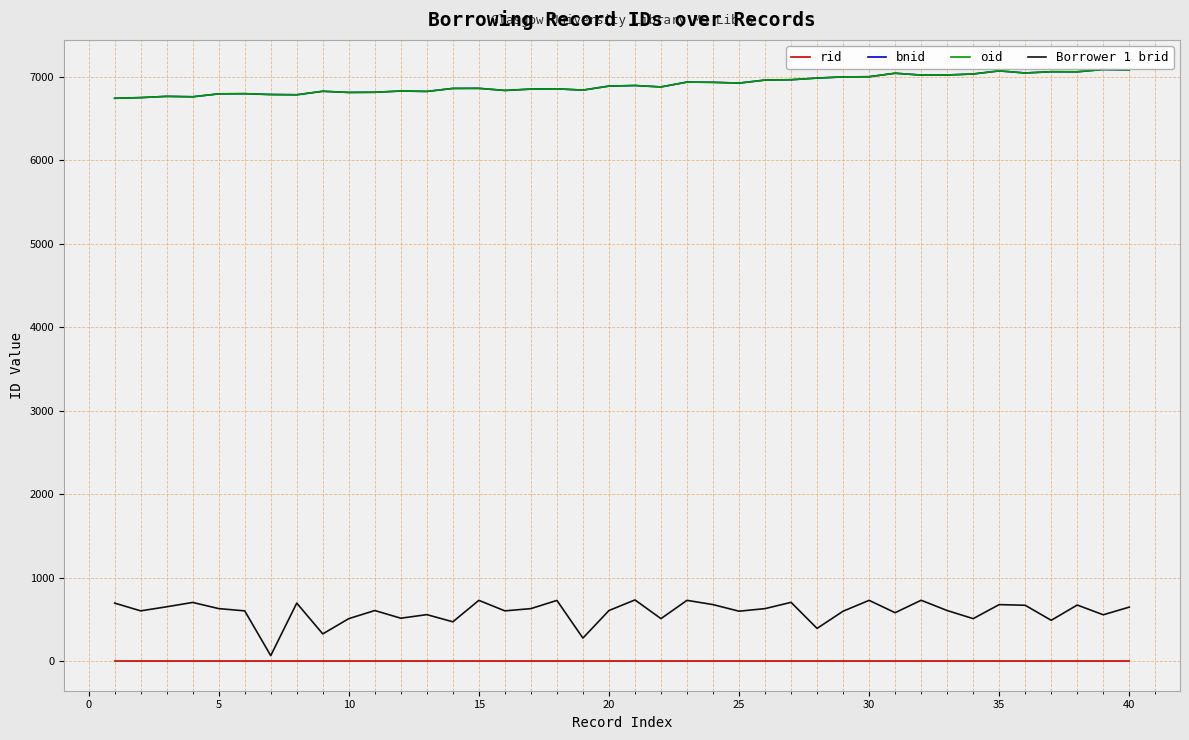

Is this an area chart (filled region under the line)?

No